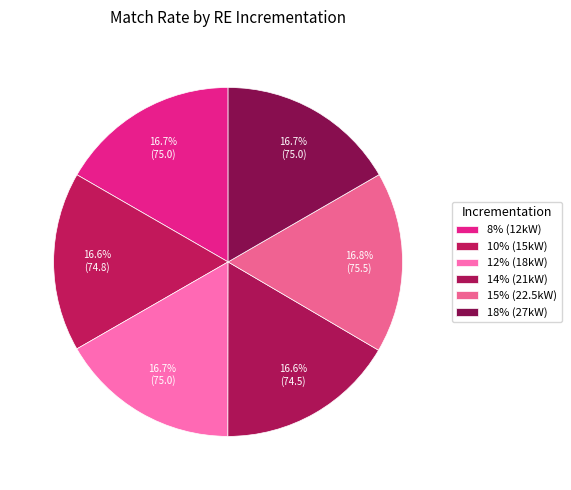

How many slices are in this pie chart?

6